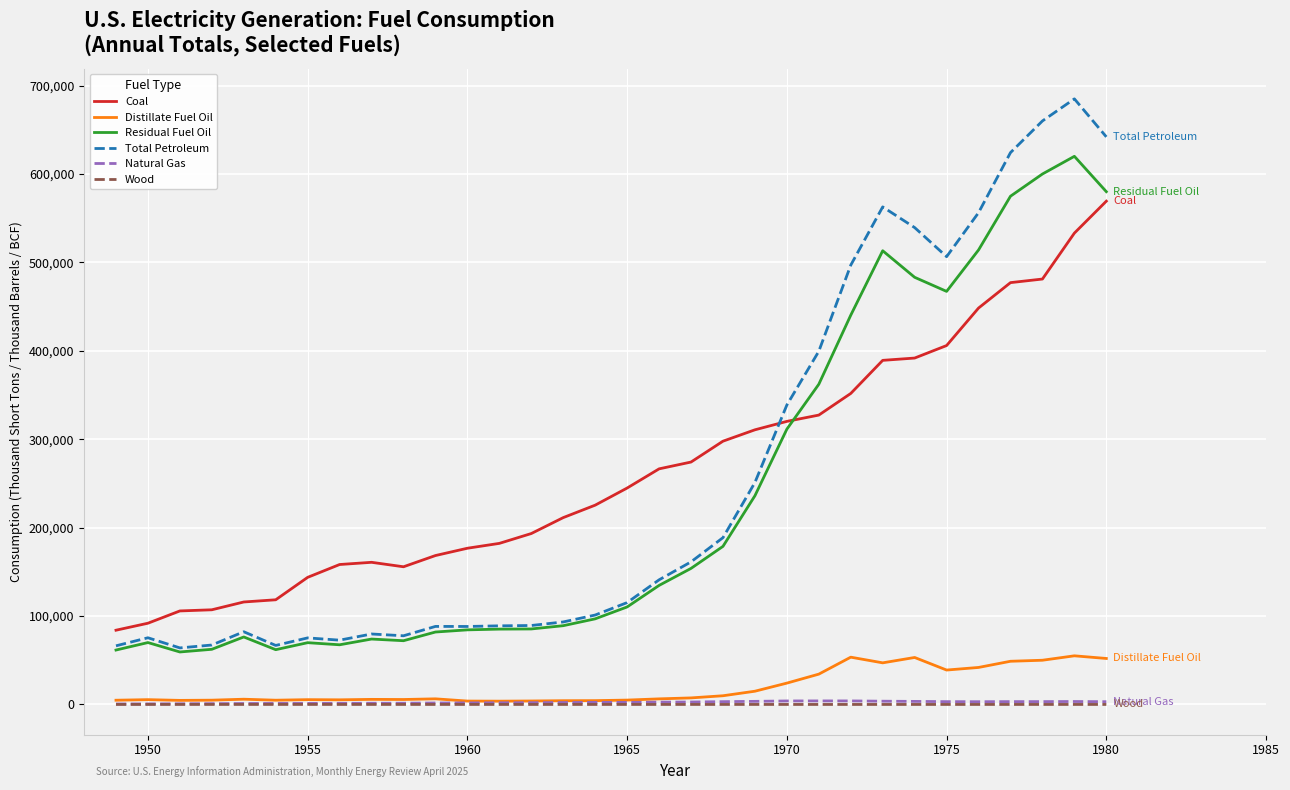

Which series has the widest spread of values?

Total Petroleum